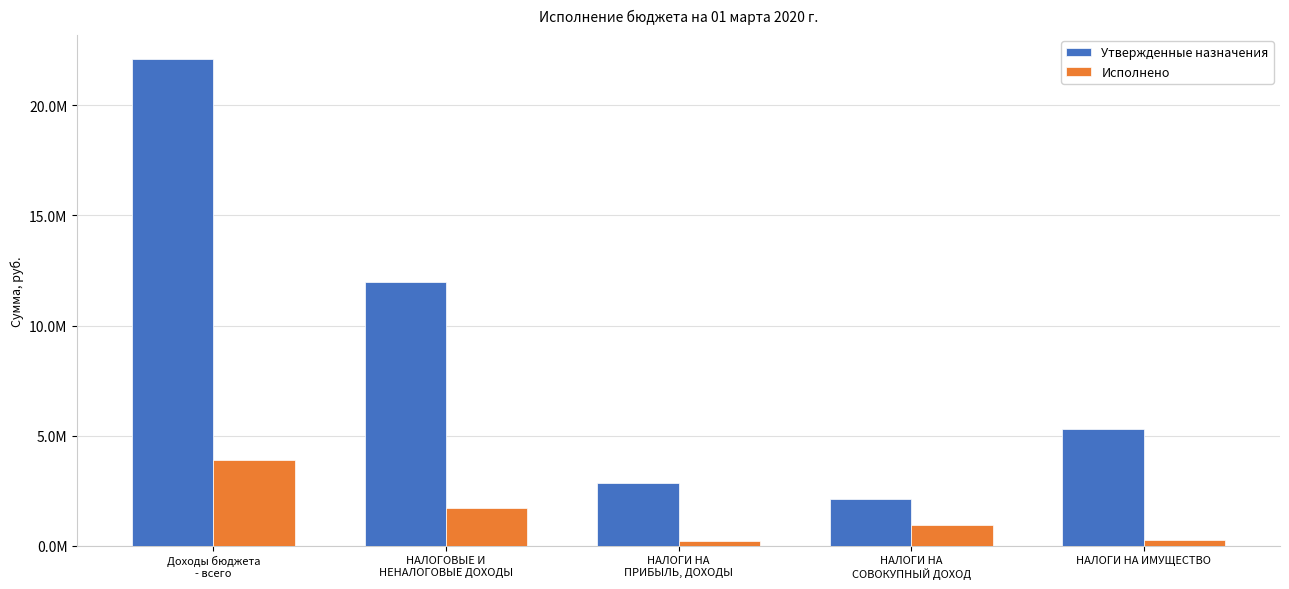

What position from the right is НАЛОГИ НА
СОВОКУПНЫЙ ДОХОД?

2